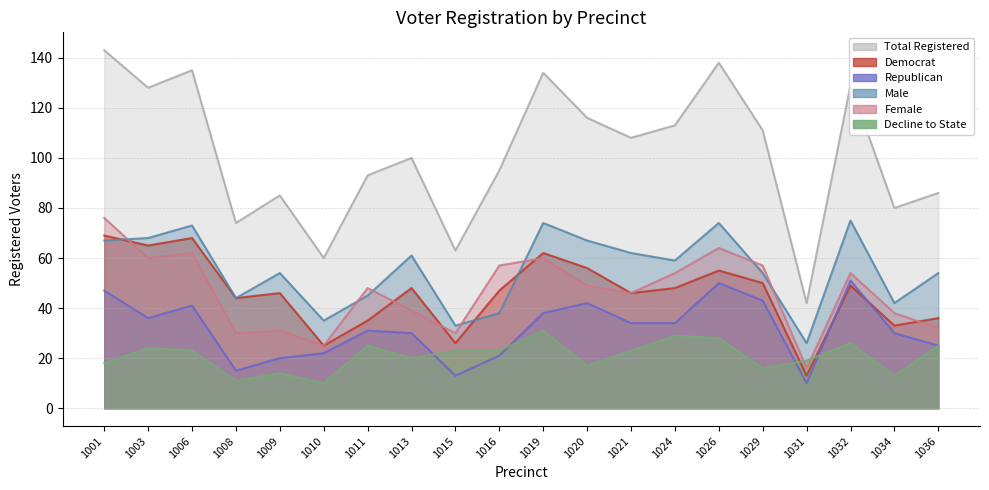

Rank the categories by dcl value from lowest to highest.

1010, 1008, 1034, 1009, 1029, 1020, 1001, 1031, 1013, 1006, 1015, 1016, 1021, 1003, 1011, 1036, 1032, 1026, 1024, 1019